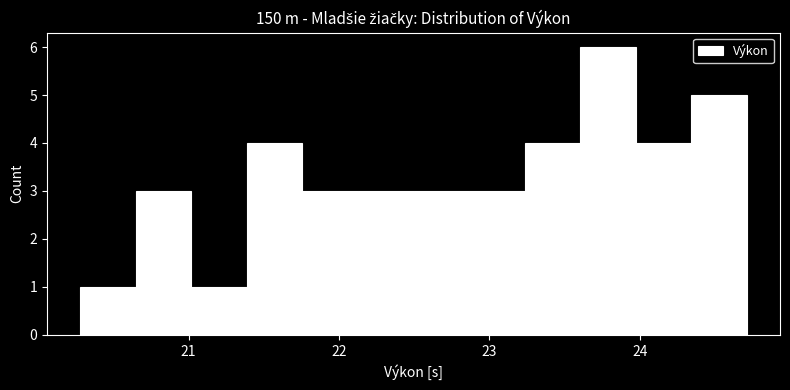

Around what value on the x-axis is the tallest bar? Give the approximate position of its centre, as read against the axis.

23.8